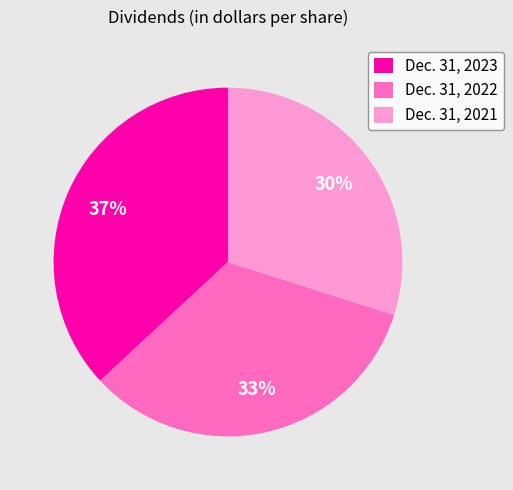

What is the largest slice in the pie chart?

Dec. 31, 2023